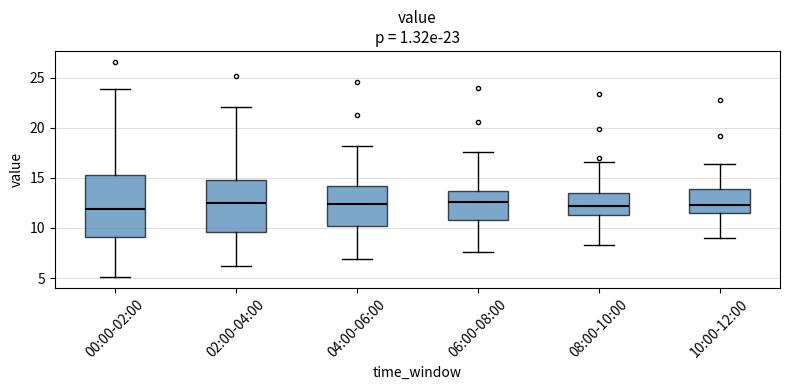

Which box is the tallest, from its lower edge to its upper edge?

00:00-02:00